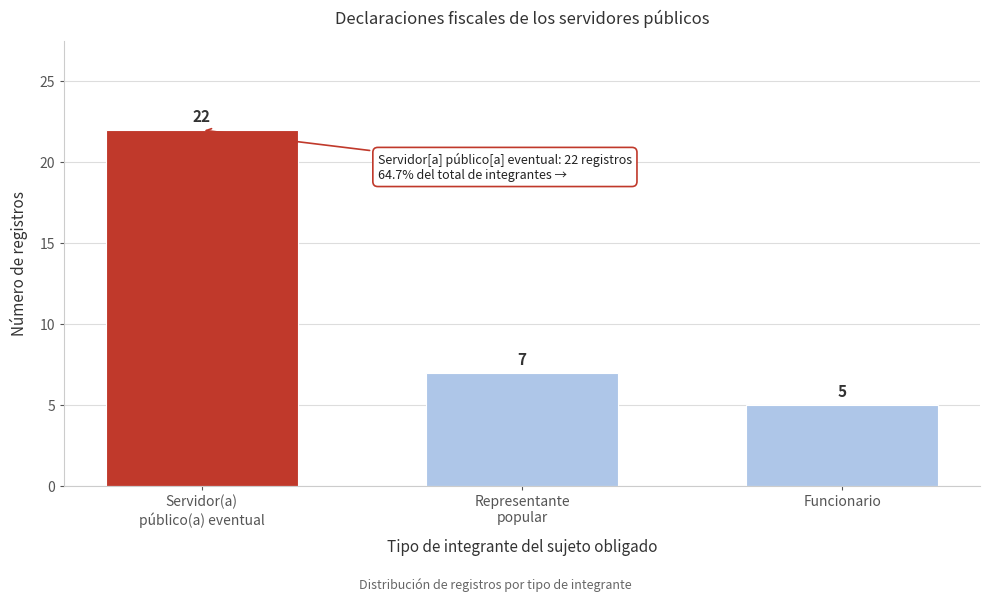

Reading left to right, extract all data points from this chart.

22	7	5